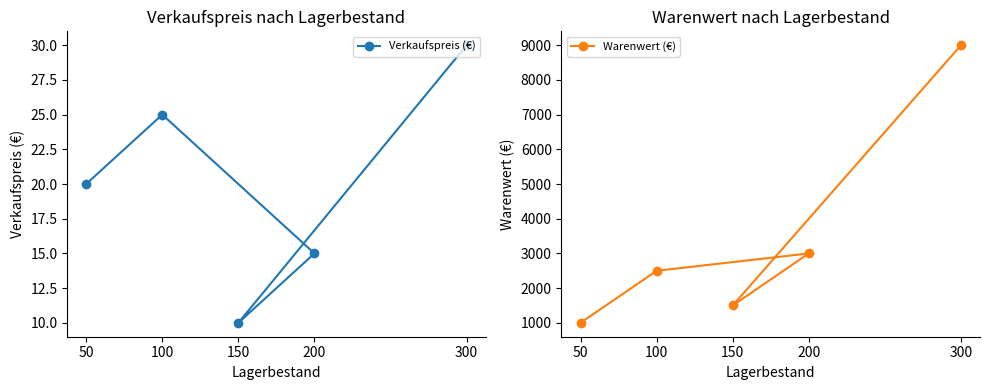

Between 150 and 300, which series saw the biggest shift?

Warenwert (€)